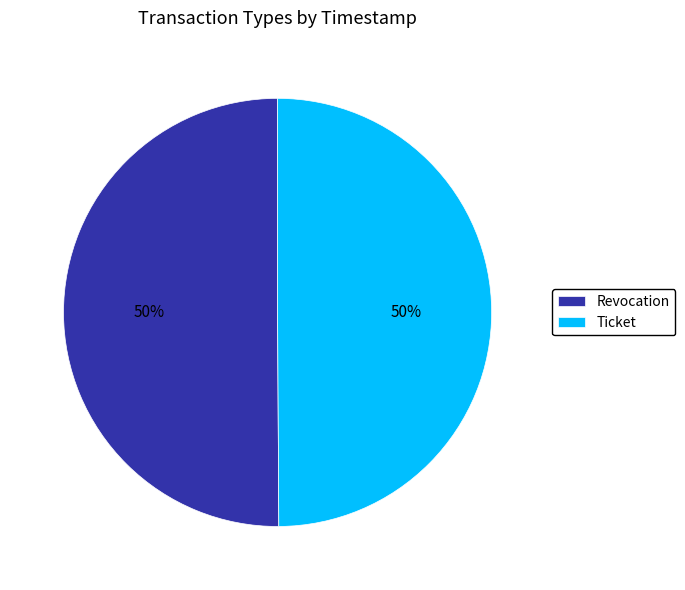

What is the ratio of the value at Revocation to the value at Ticket?

1.0